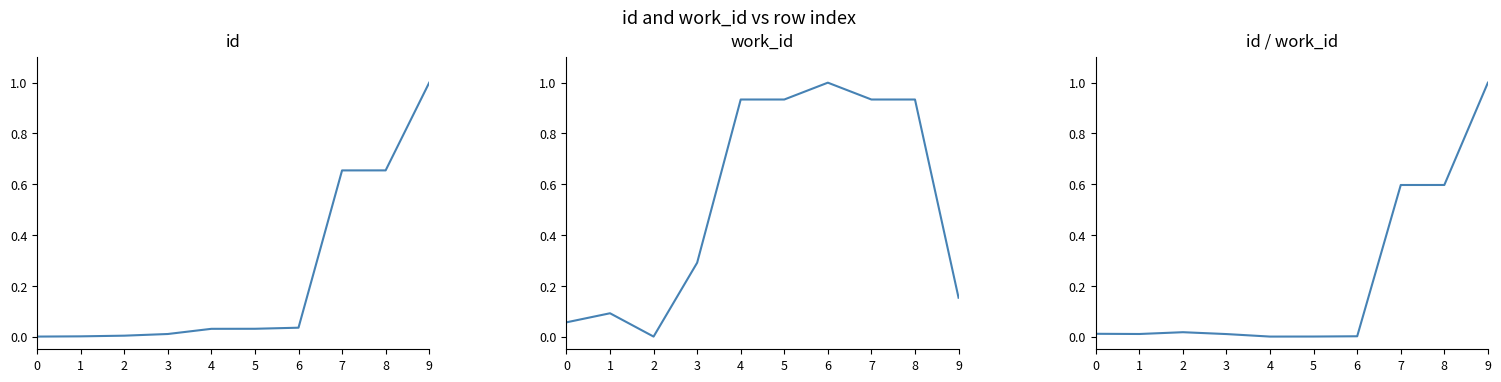

What is the sum of all work_id values?

5.3